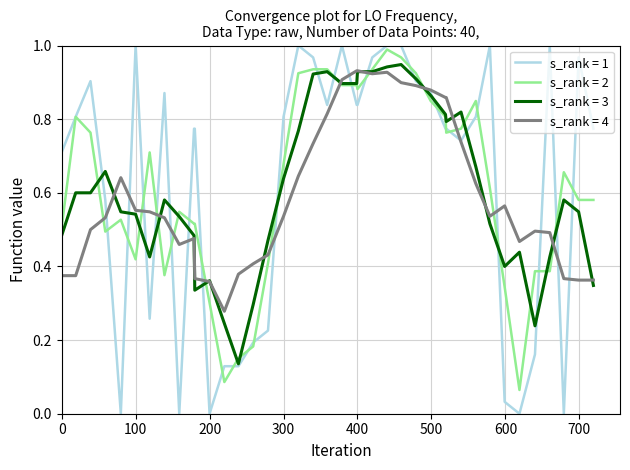

True or false: s_rank = 4 and s_rank = 2 intersect in this chart.

True